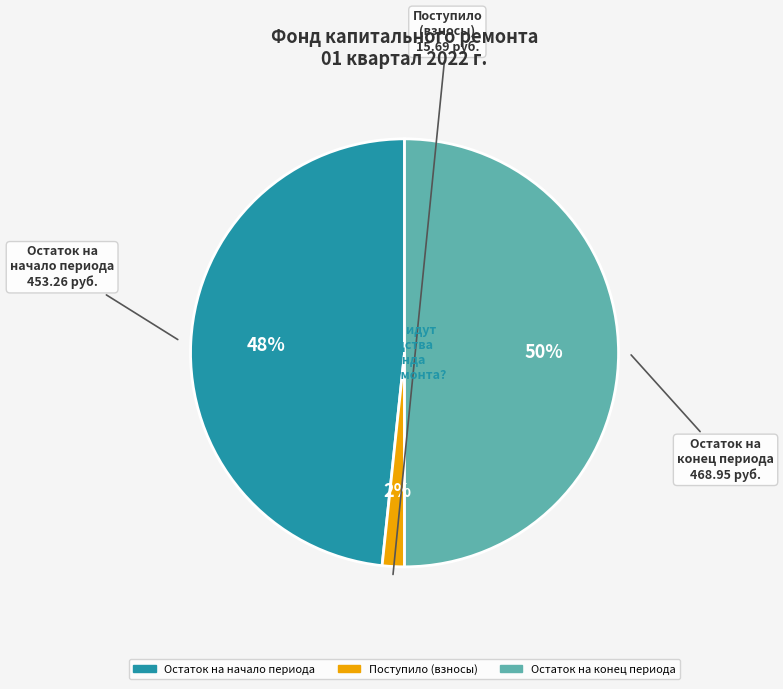

Do Остаток на конец периода and Поступило (взносы) together represent more than half of the pie?

Yes